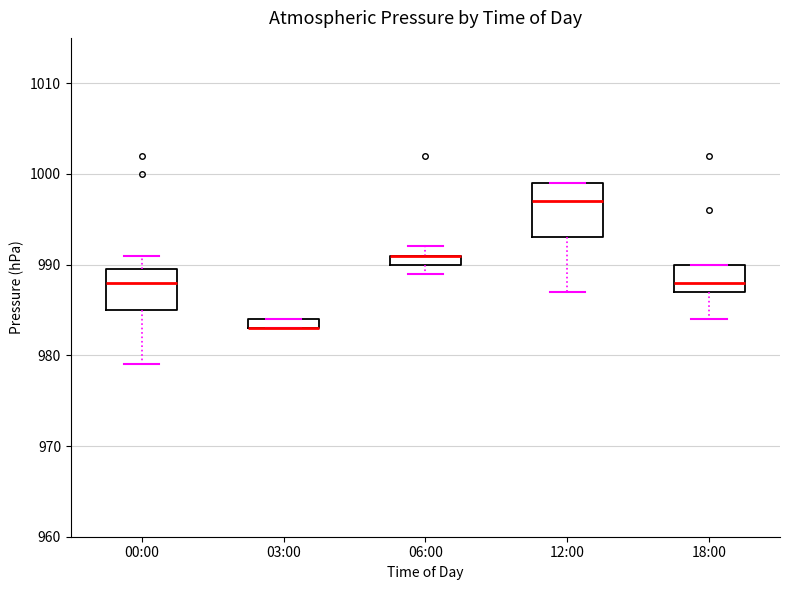

Where does the median line of the box for 18:00 sit on the y-axis? The values are not printed on the chart, so give them approximately, as read against the axis.

988